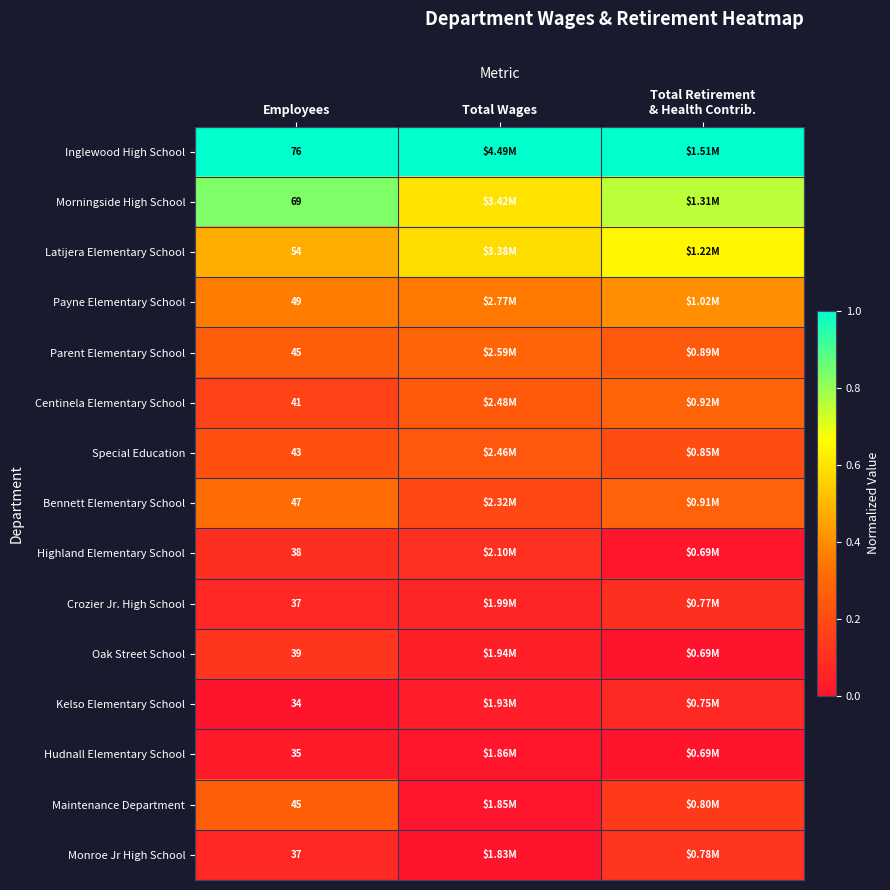

Is the value of Oak Street School at Total Retirement & Health Contrib. greater than the value of Centinela Elementary School at Total Wages?

No